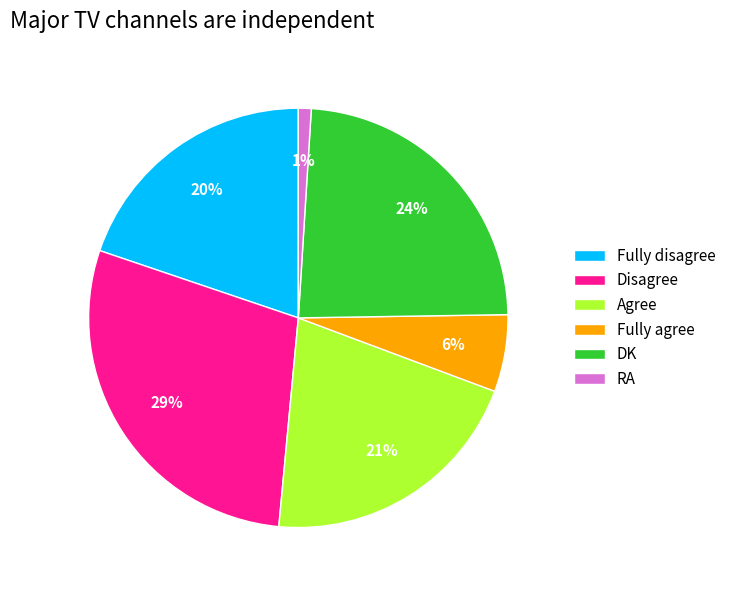

Between Fully disagree and Agree, which is larger?

Agree